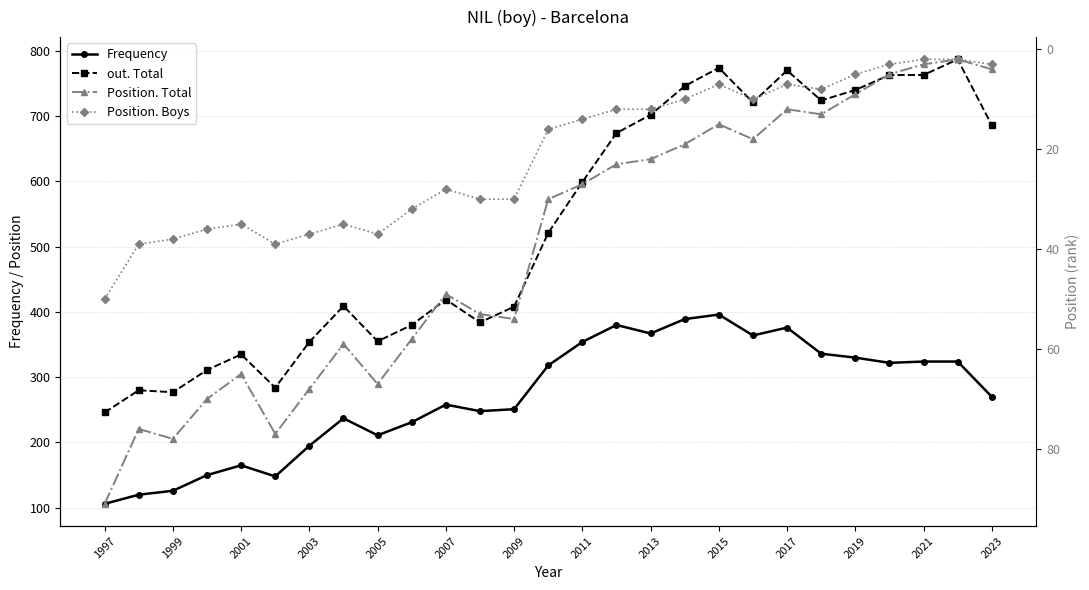

What is the smallest value displayed?

2